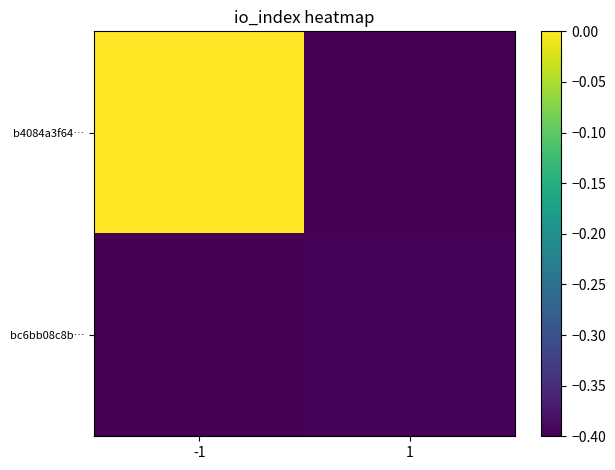

How many categories are shown in the chart?

2